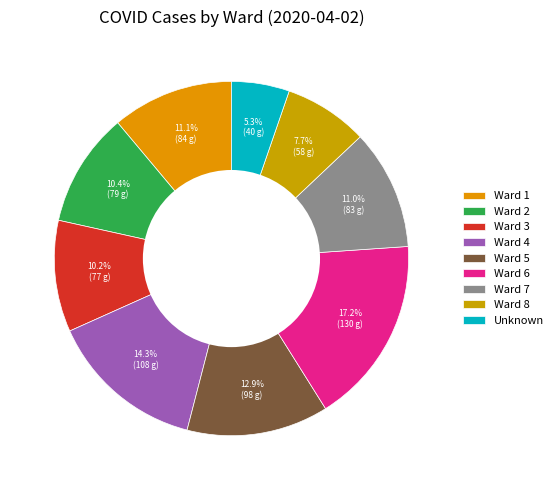

Is the sum of Ward 3 and Ward 1 greater than half?

No